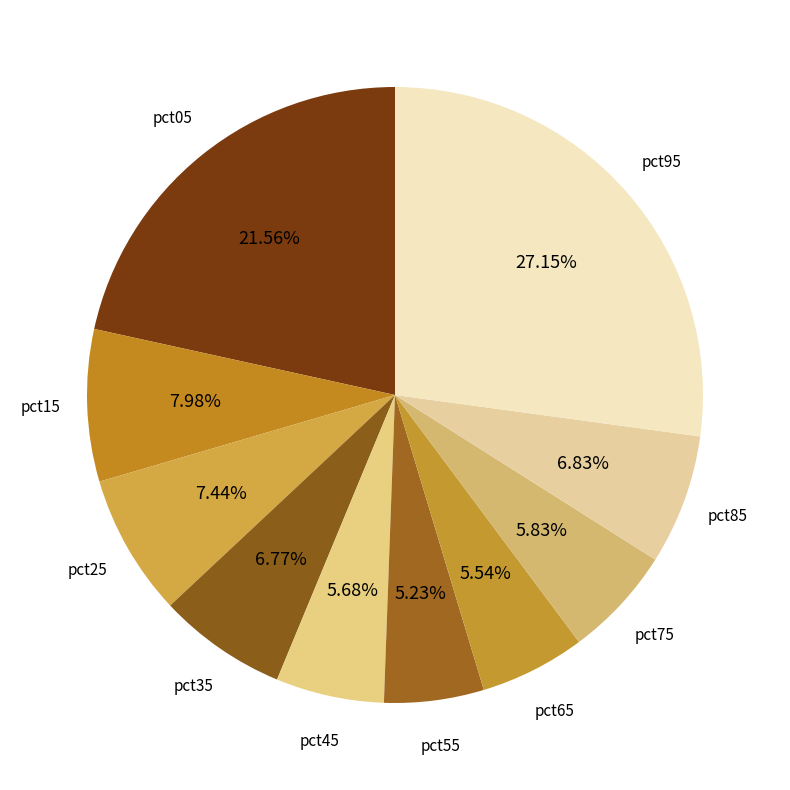

Does any single category account for the majority?

No